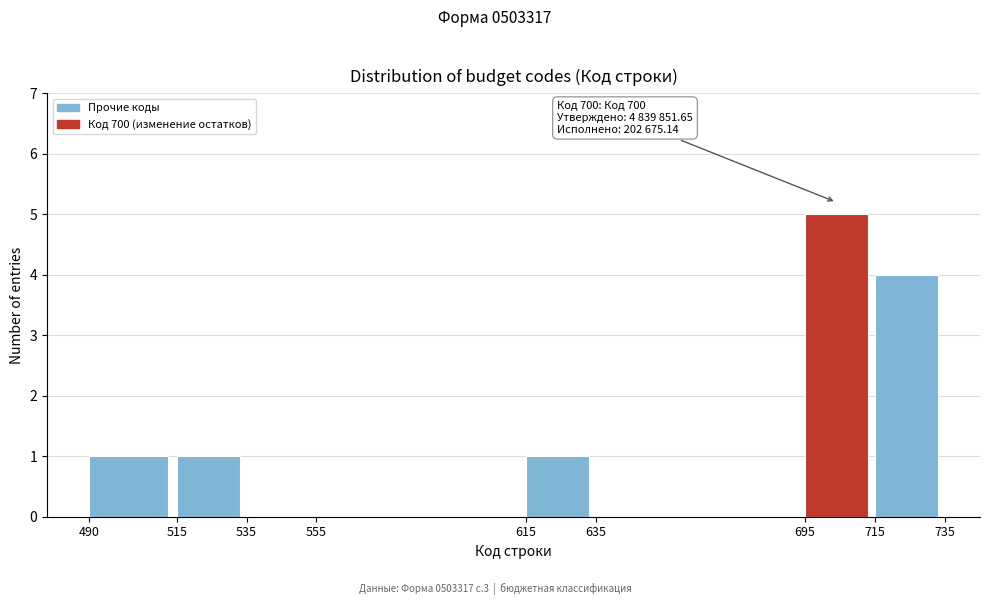

Which range on the x-axis has the tallest bar?

695 to 715